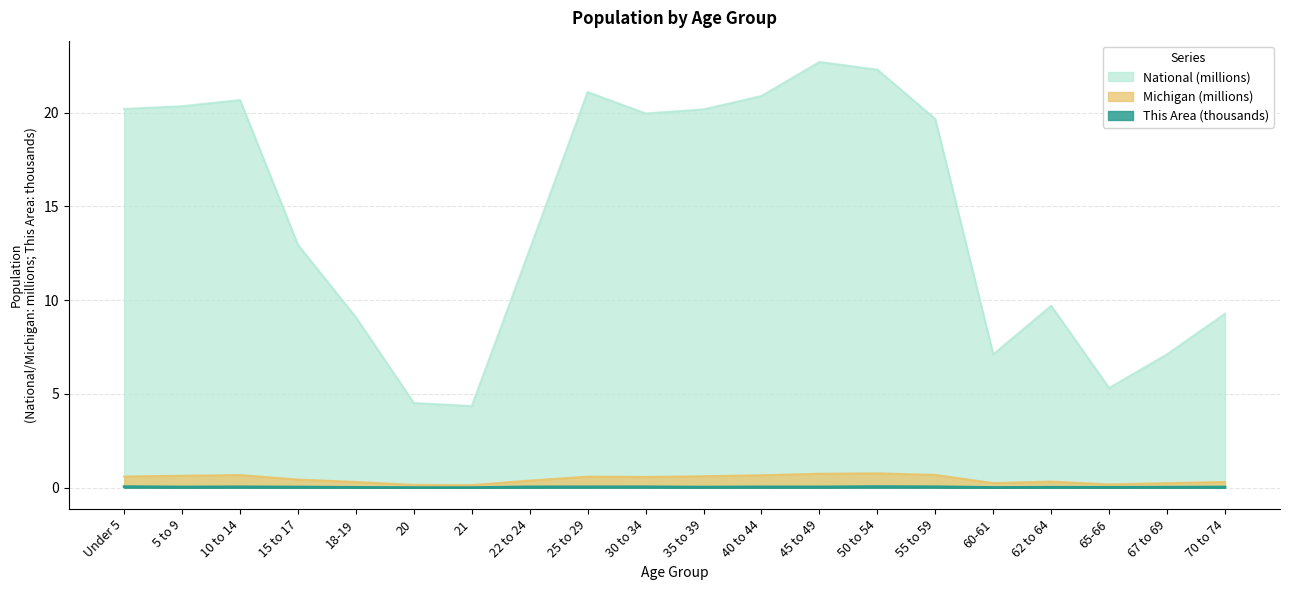

True or false: National has more than 0 interior local peaks.

True